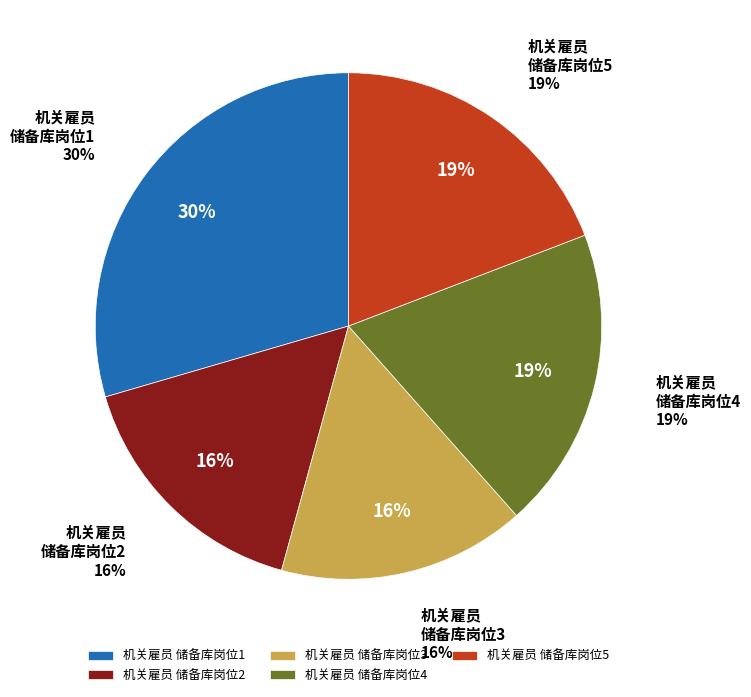

Approximately how many times larger is the value at 机关雇员储备库岗位1
(王小妹) compared to 机关雇员储备库岗位1
(王天绪)?

1.0